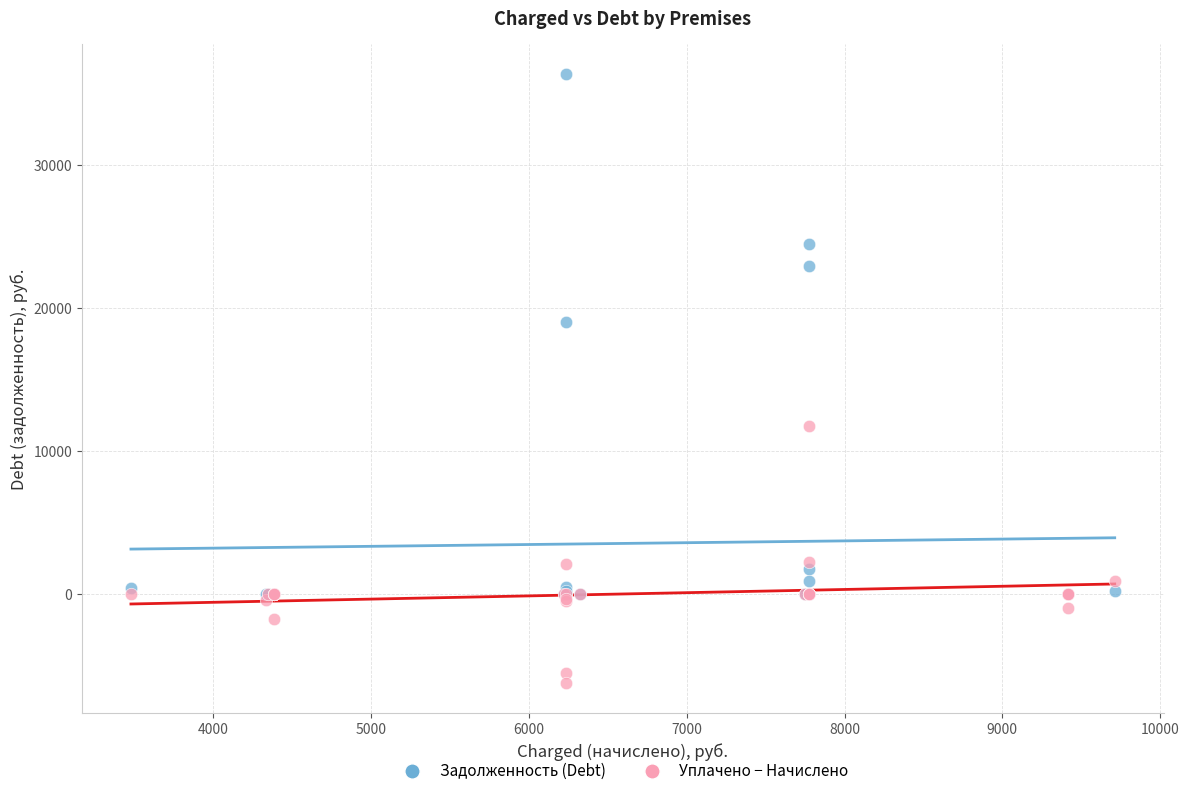

Across all series, what Y value is closest to 15044?

11756.4